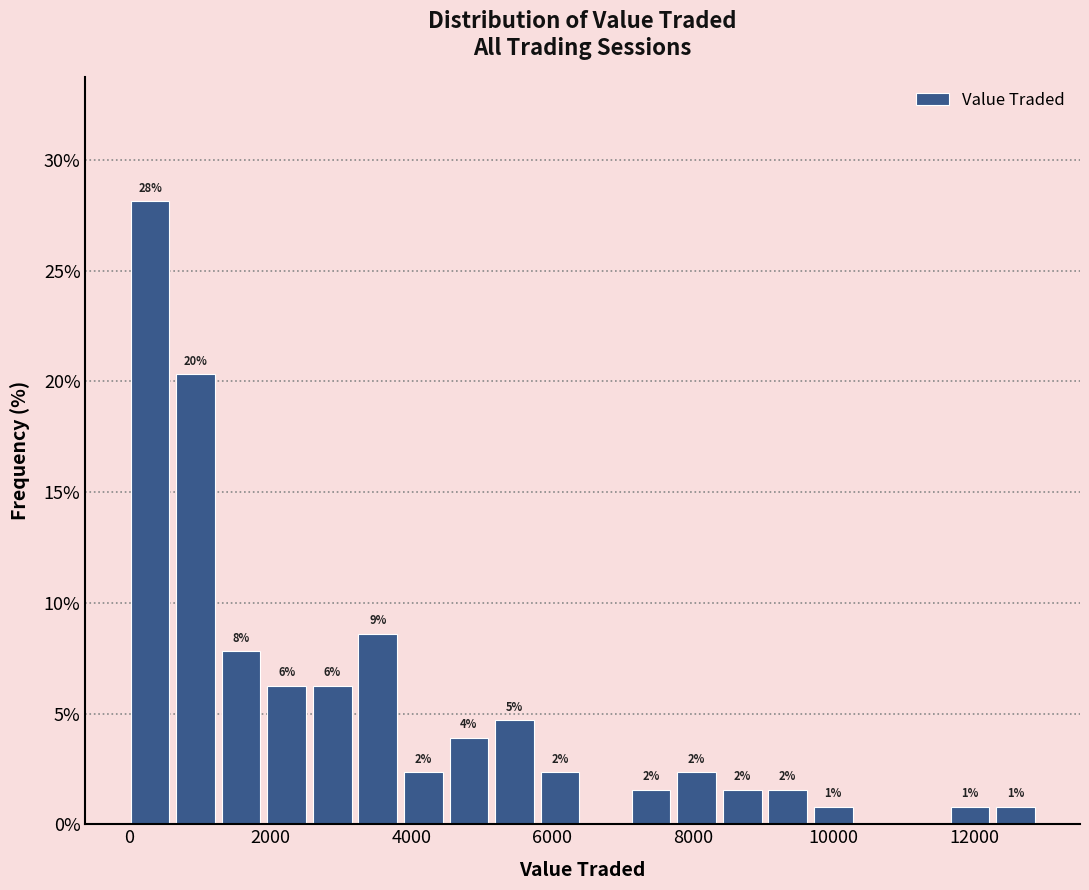

Around what value on the x-axis is the tallest bar? Give the approximate position of its centre, as read against the axis.

200